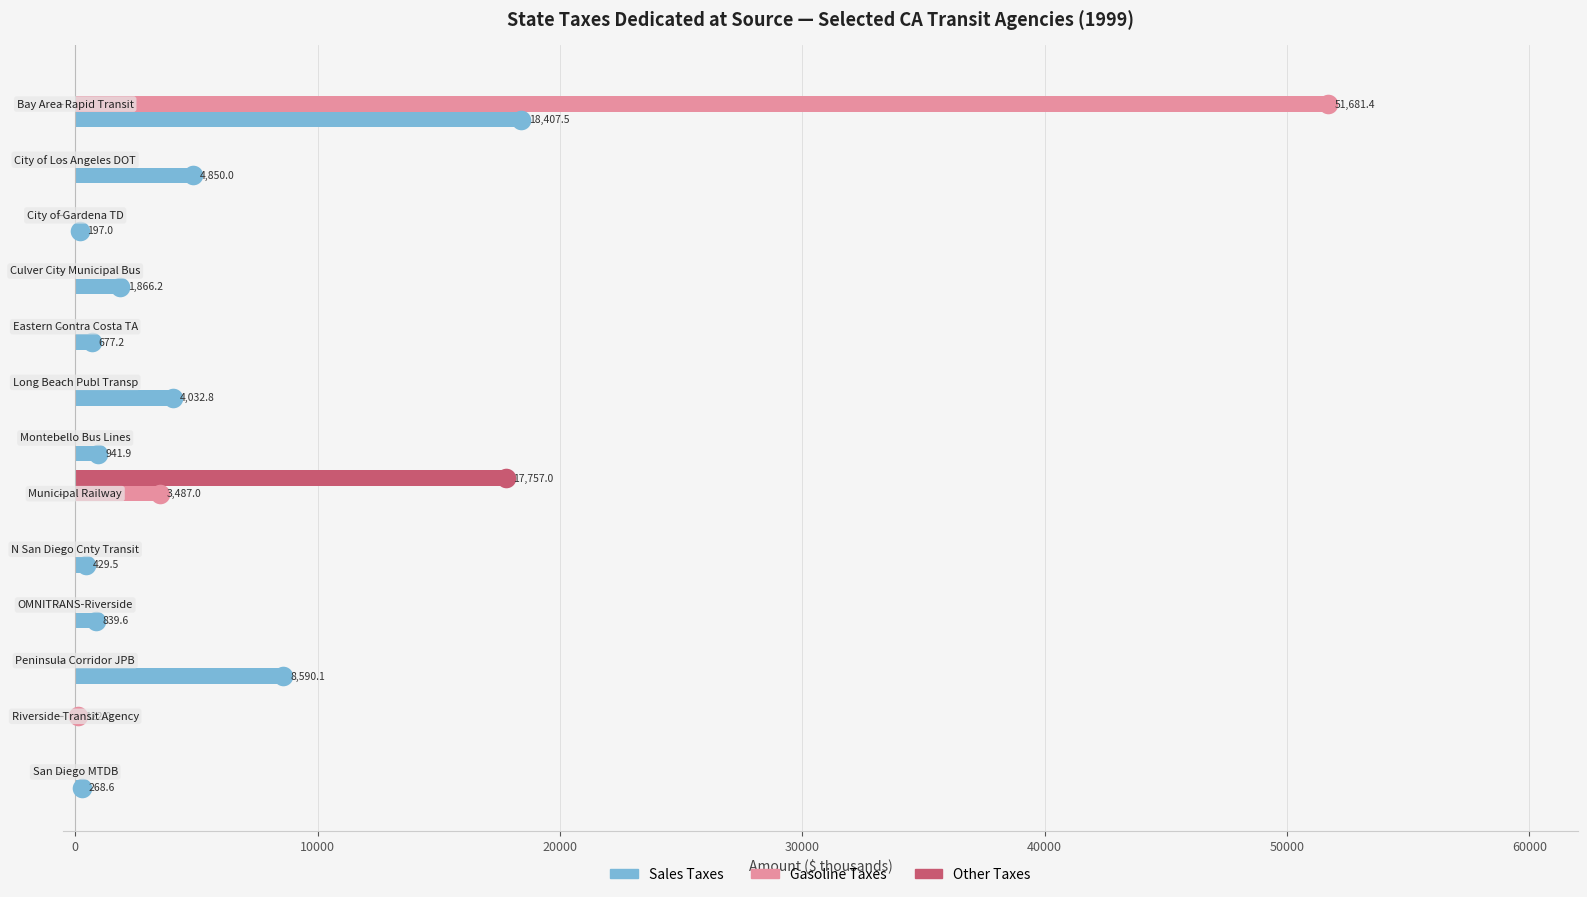

Which series has the largest range (max minus min)?

Gasoline Taxes